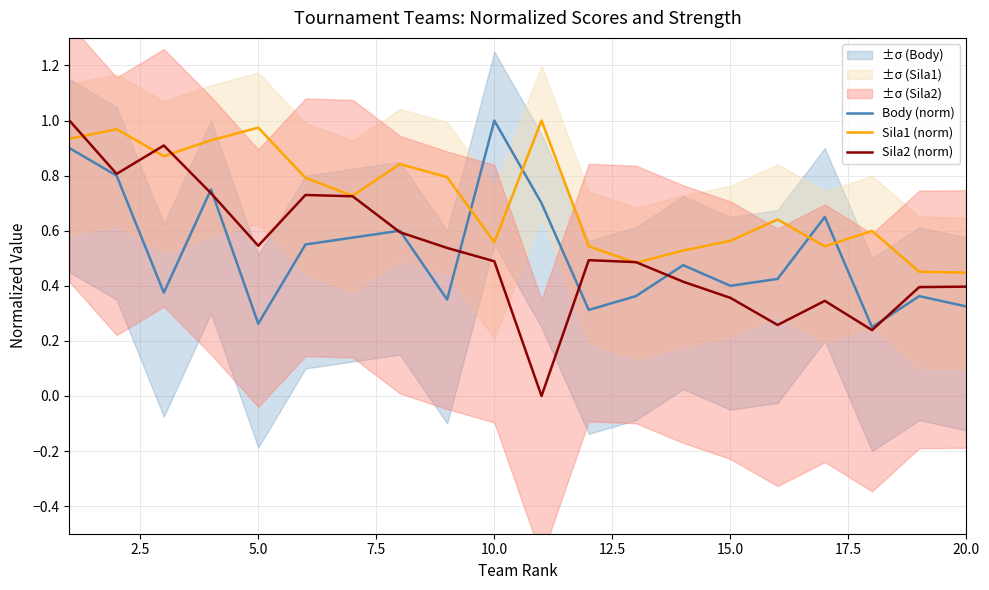

In Sila1 (norm), how many points are lower than both neighbors (excluding endpoints)?

5